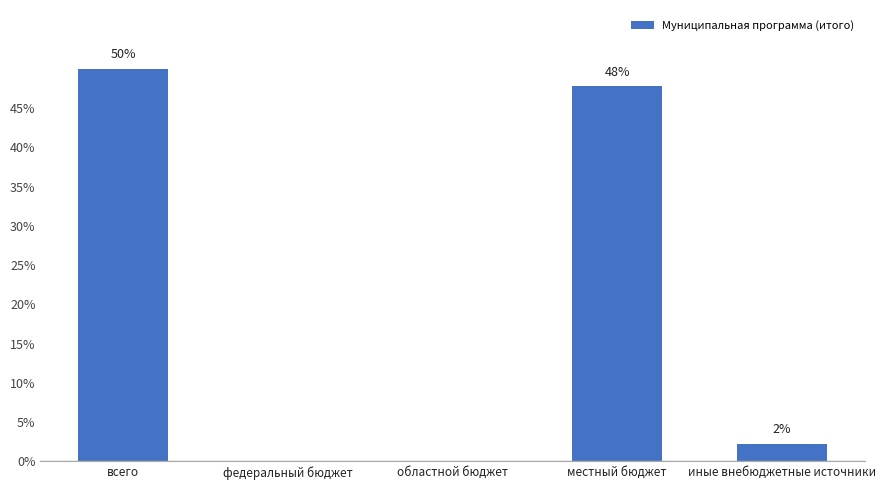

What is the greatest value displayed?

10920.2